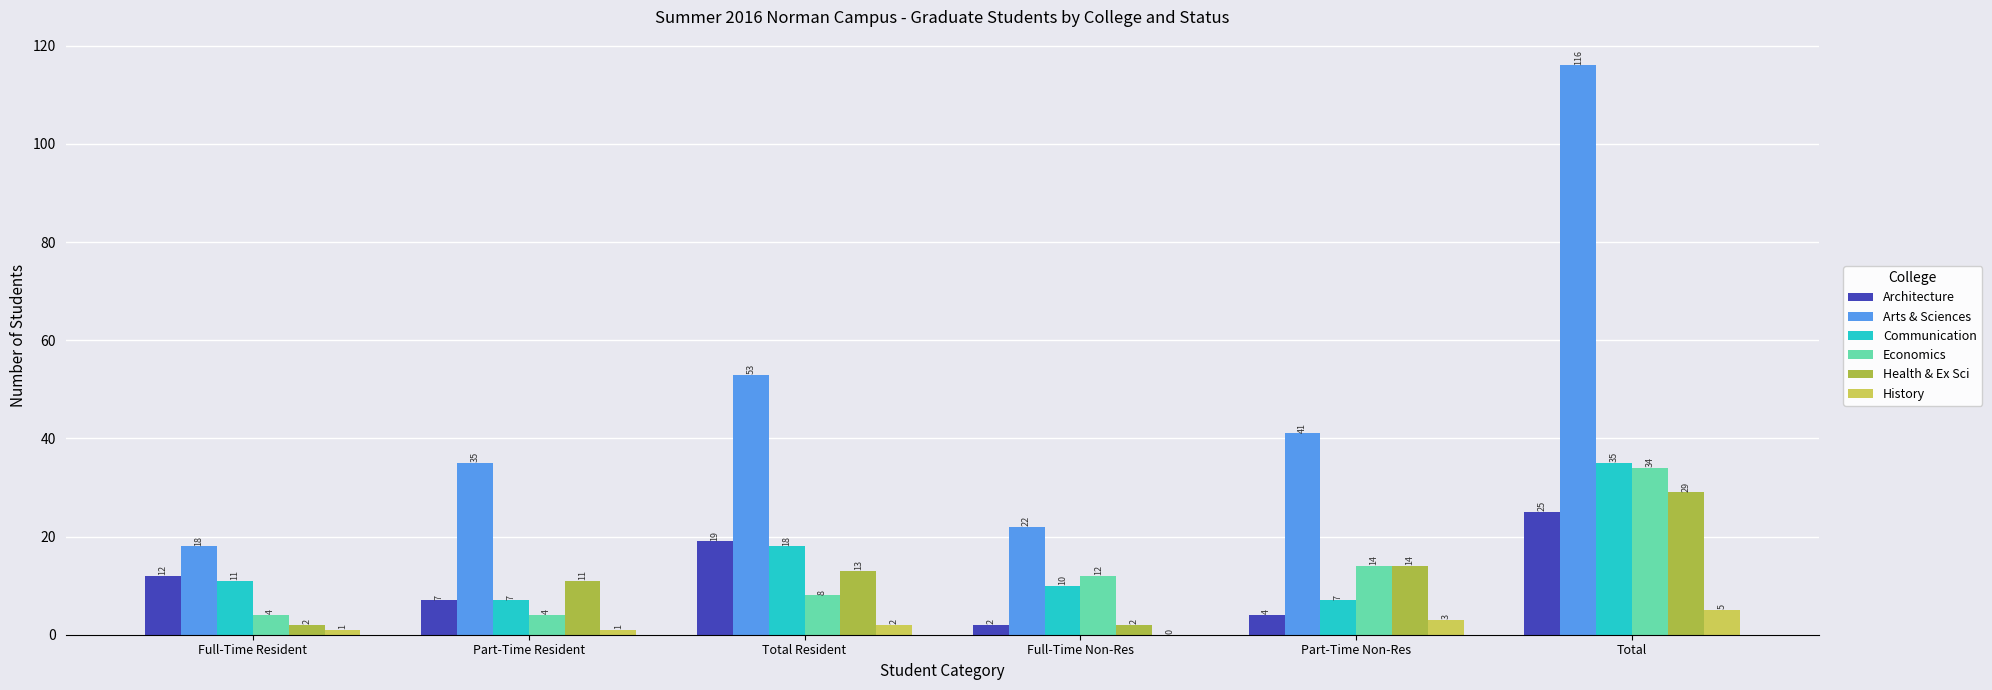

At which label does History reach its peak?

Total